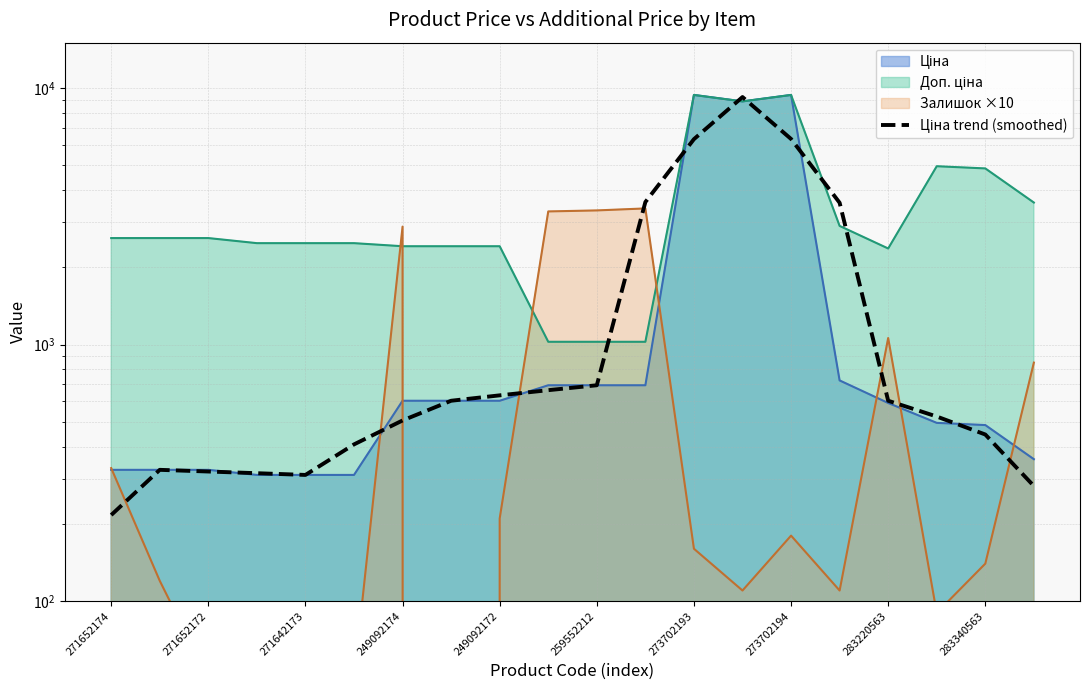

Is it true that the value at 249092172 is 633.7?

True